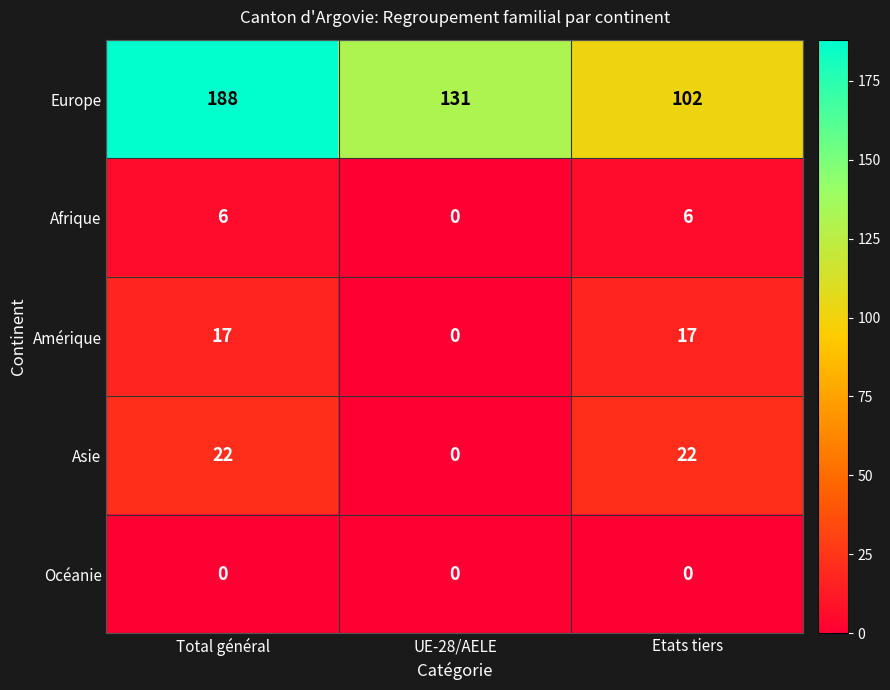

The Océanie series shows 0 at Total général. True or false?

True